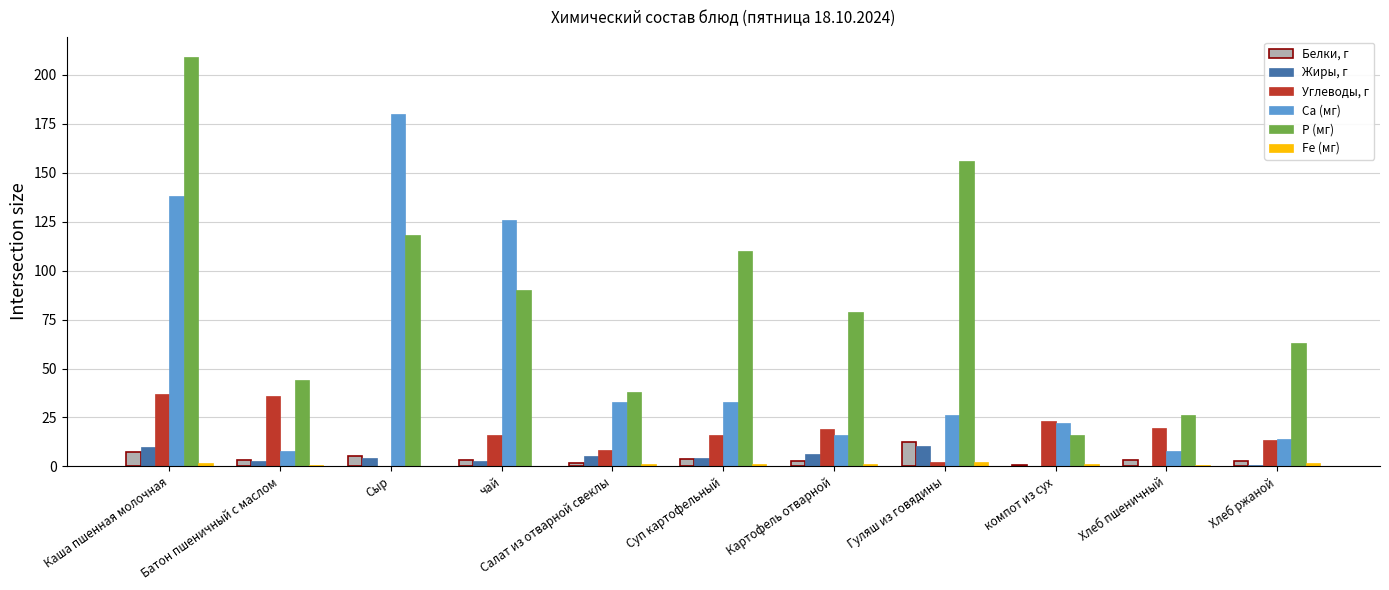

Between Батон пшеничный с маслом and Суп картофельный, which series saw the biggest shift?

P (мг)